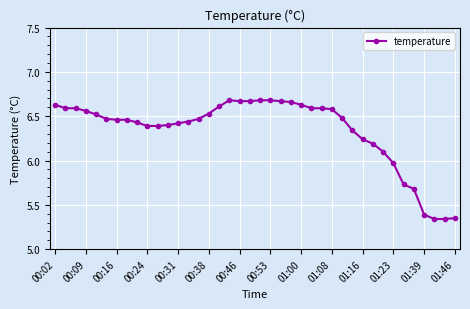

What is the sum of all values?

253.6